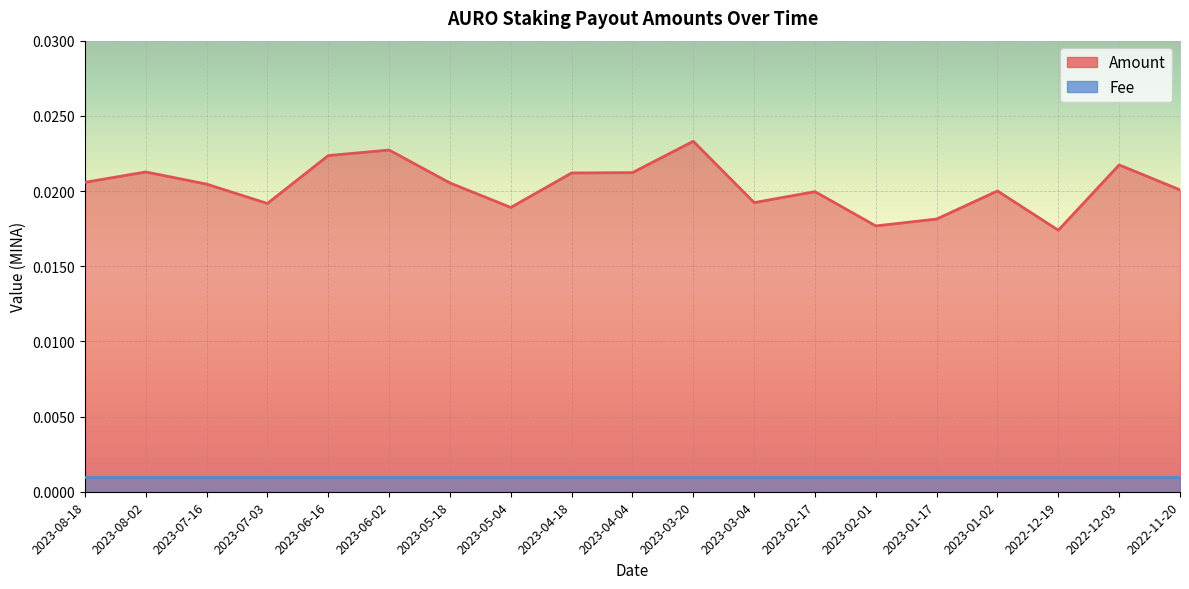

Reading right to left, transcribe all the data shown in this chart.

2022-11-20=0.0	2022-12-03=0.0	2022-12-19=0.0	2023-01-02=0.0	2023-01-17=0.0	2023-02-01=0.0	2023-02-17=0.0	2023-03-04=0.0	2023-03-20=0.0	2023-04-04=0.0	2023-04-18=0.0	2023-05-04=0.0	2023-05-18=0.0	2023-06-02=0.0	2023-06-16=0.0	2023-07-03=0.0	2023-07-16=0.0	2023-08-02=0.0	2023-08-18=0.0